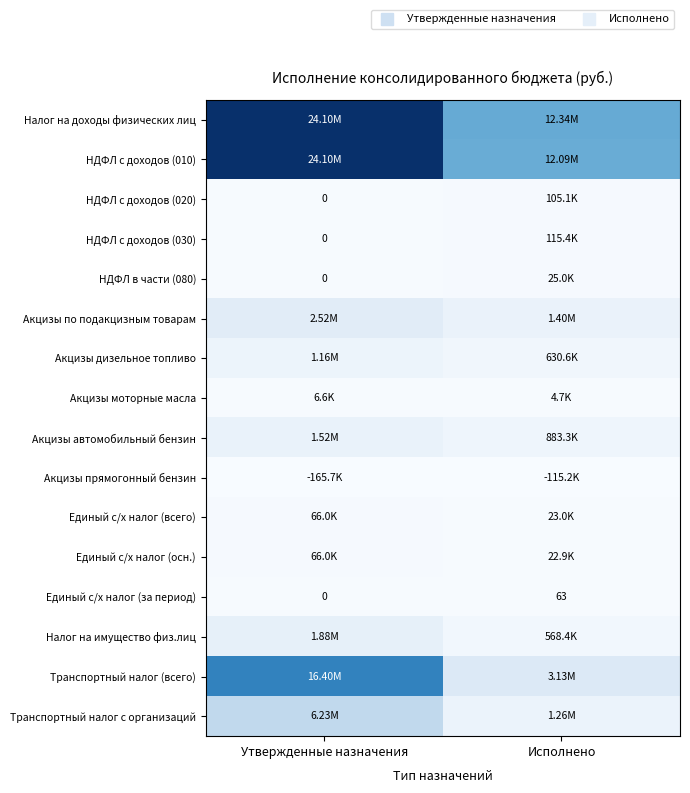

At how many categories does at least one series exceed 23035331?

1